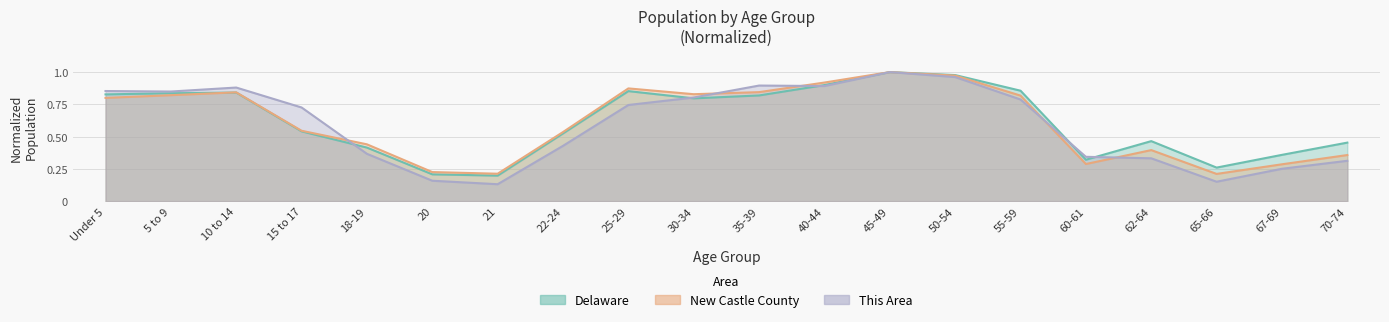

Reading left to right, transcribe all the data shown in this chart.

This Area: 0.9	0.8	0.9	0.7	0.4	0.2	0.1	0.4	0.7	0.8	0.9	0.9	1.0	1.0	0.8	0.3	0.3	0.2	0.3	0.3
New Castle County: 0.8	0.8	0.8	0.5	0.4	0.2	0.2	0.5	0.9	0.8	0.8	0.9	1.0	1.0	0.8	0.3	0.4	0.2	0.3	0.4
Delaware: 0.8	0.8	0.8	0.5	0.4	0.2	0.2	0.5	0.9	0.8	0.8	0.9	1.0	1.0	0.9	0.3	0.5	0.3	0.4	0.5